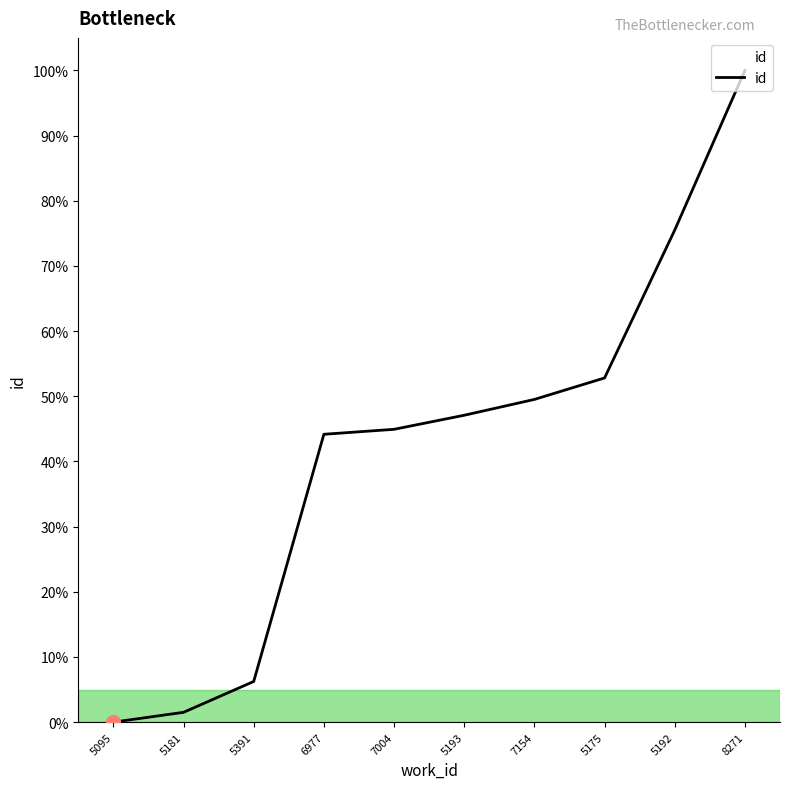

True or false: there are more than 1 points higher than both neighbors.

False